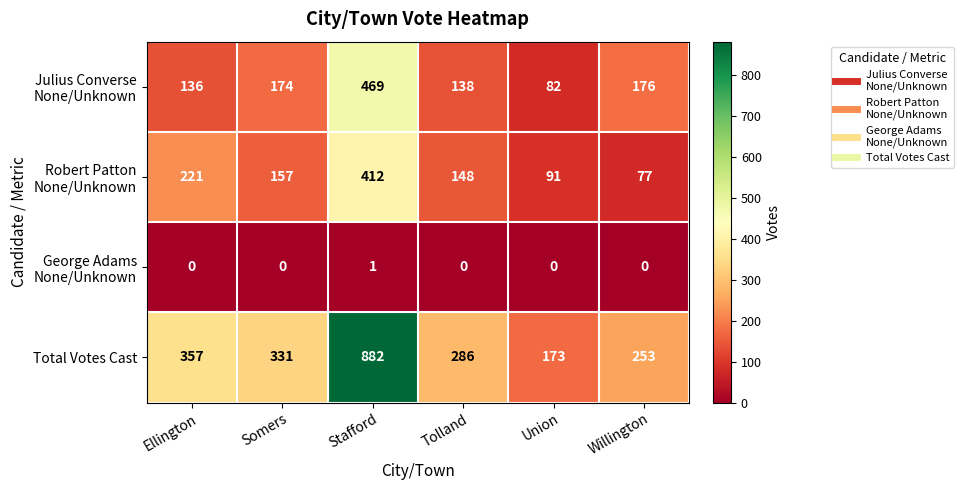

What is the total value across all series at Tolland?

572